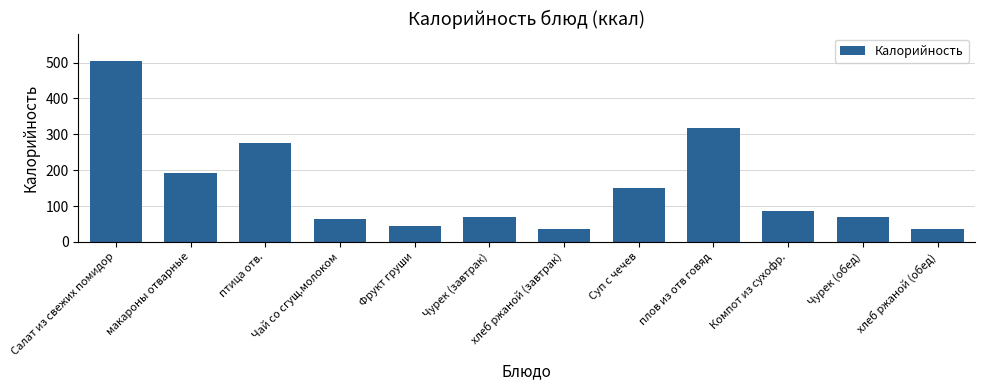

At which label is the value closest to 269?

птица отв.